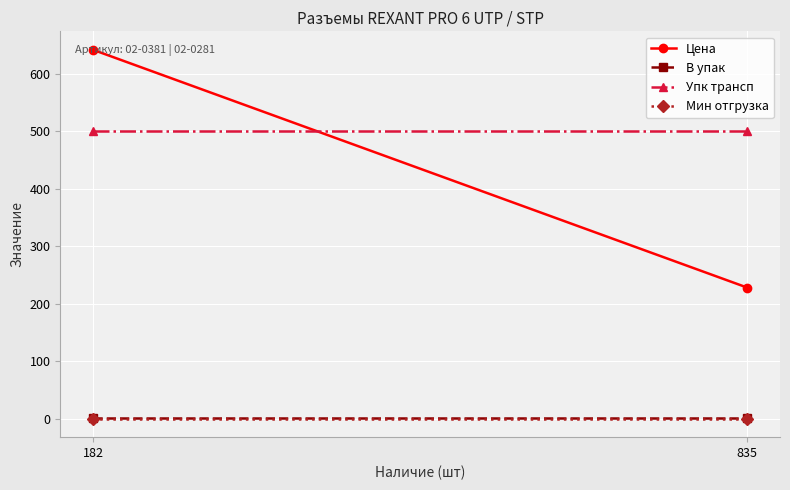

Where is Мин отгрузка nearest to the value 0?

182